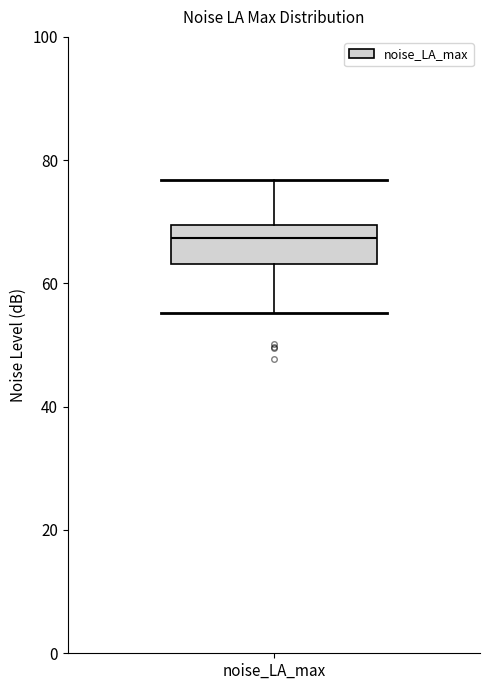

Read this box plot against the y-axis: the position of the median line, the range covered by the box, and the ends of both whiskers. The values are not printed on the chart, so give them approximately, as read against the axis.

median 68, box 64 to 70, whiskers 56 to 76